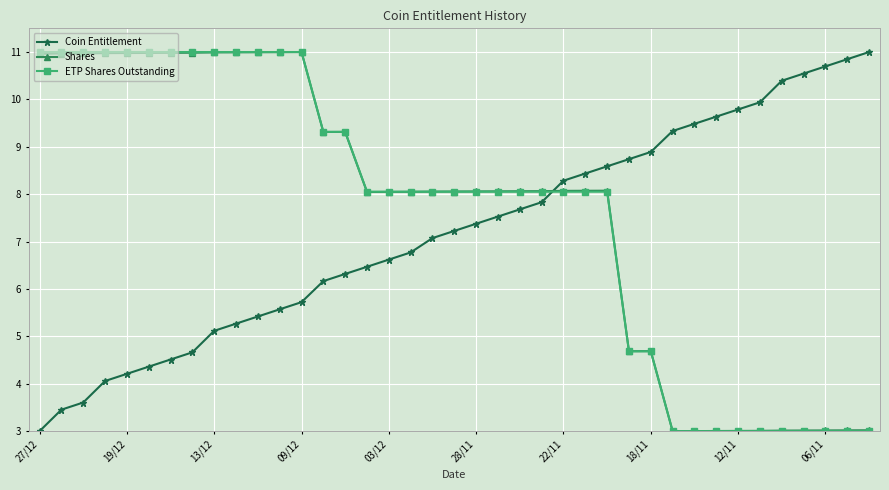

Which series ends up on top after the final intersection of ETP Shares Outstanding and Coin Entitlement?

Coin Entitlement